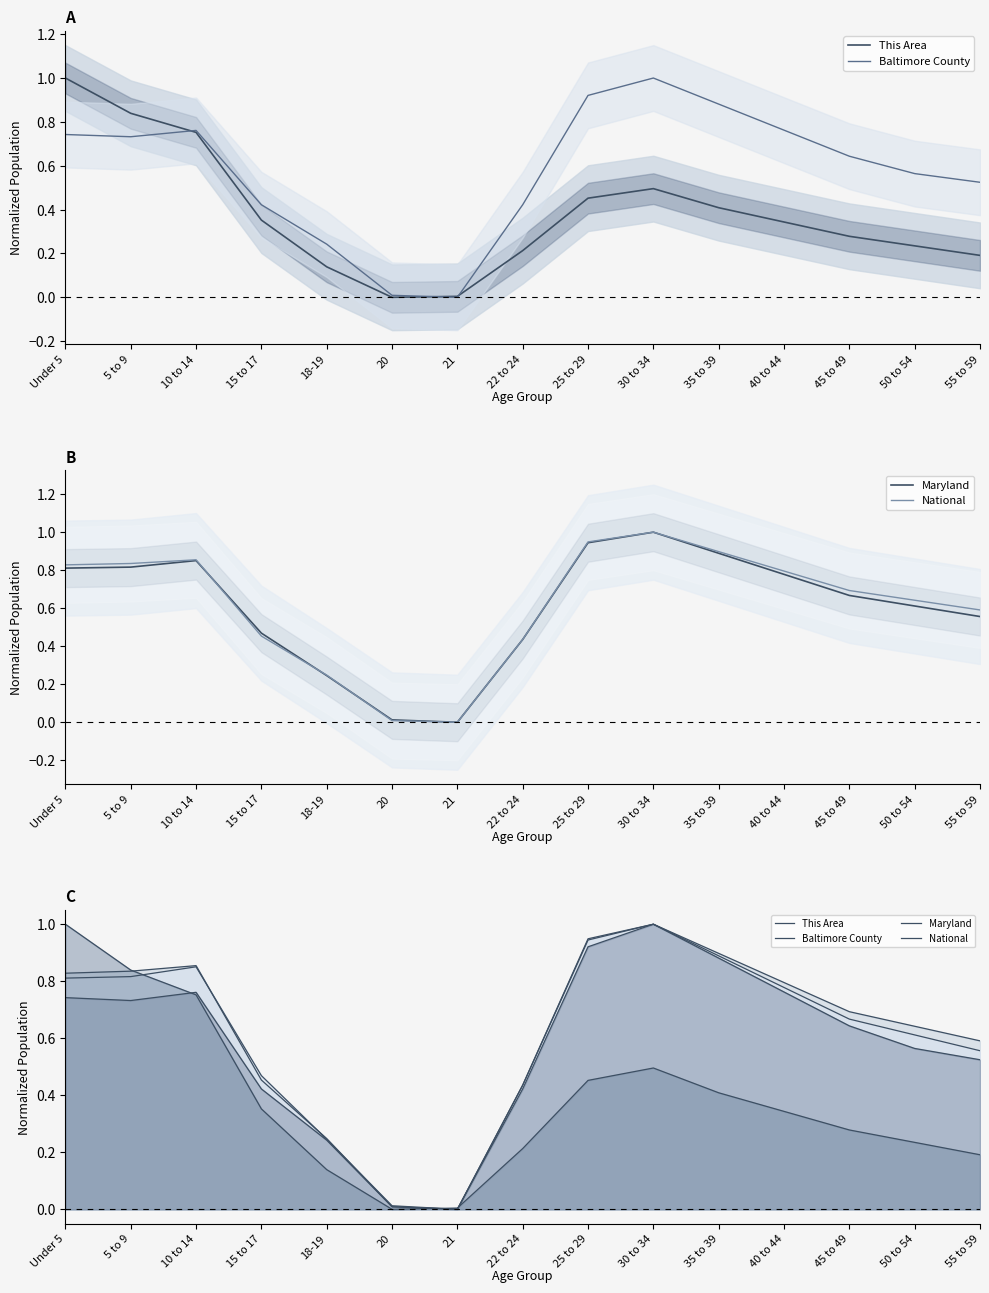

What is the label of the 7th point from the left?

21